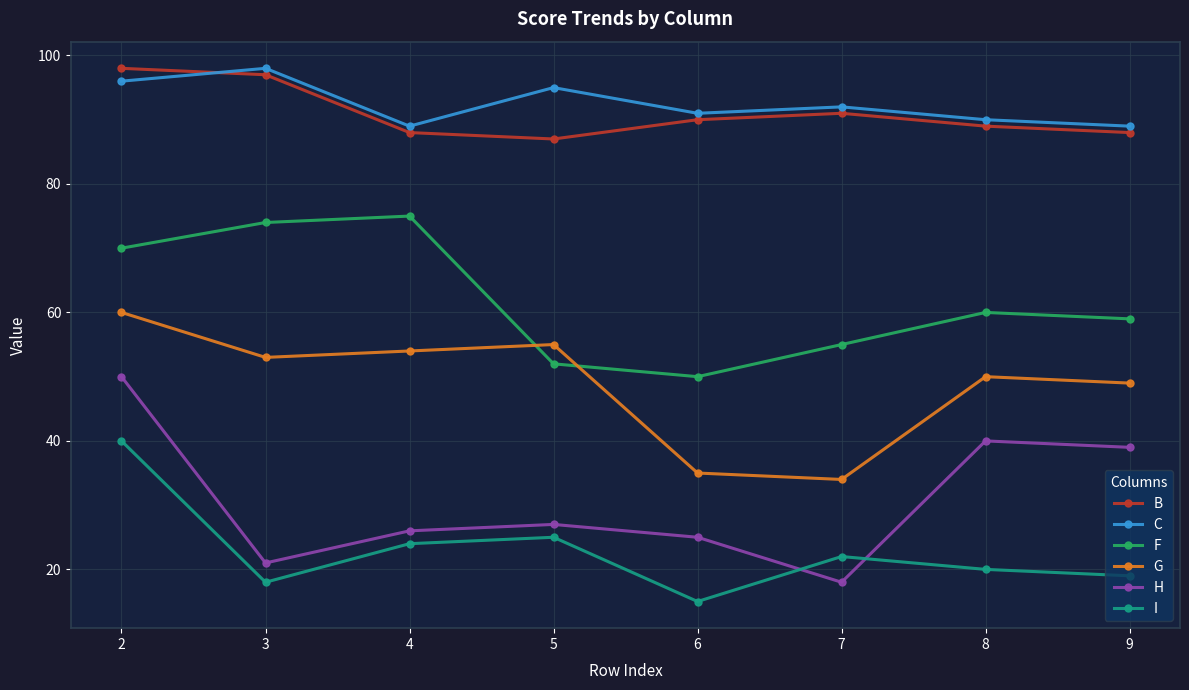

Where is the first local minimum for H?

3